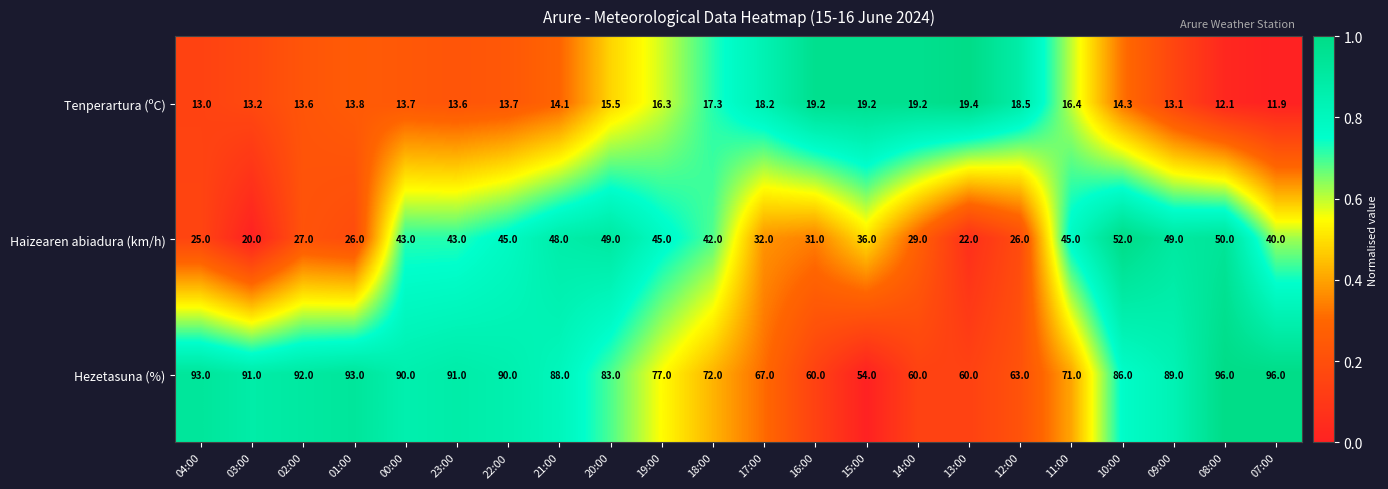

How many data points does each series have?

22